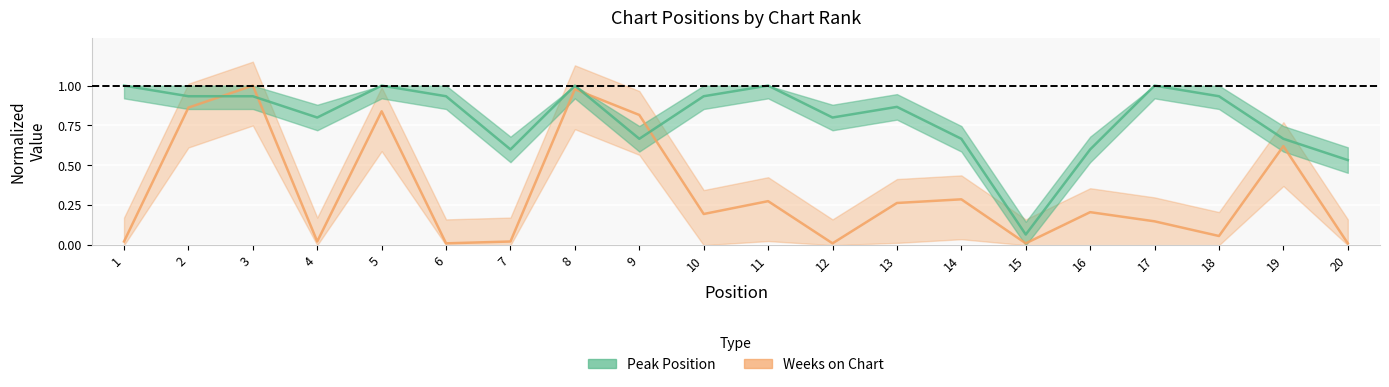

What is the sum of all Peak Position values?

15.9